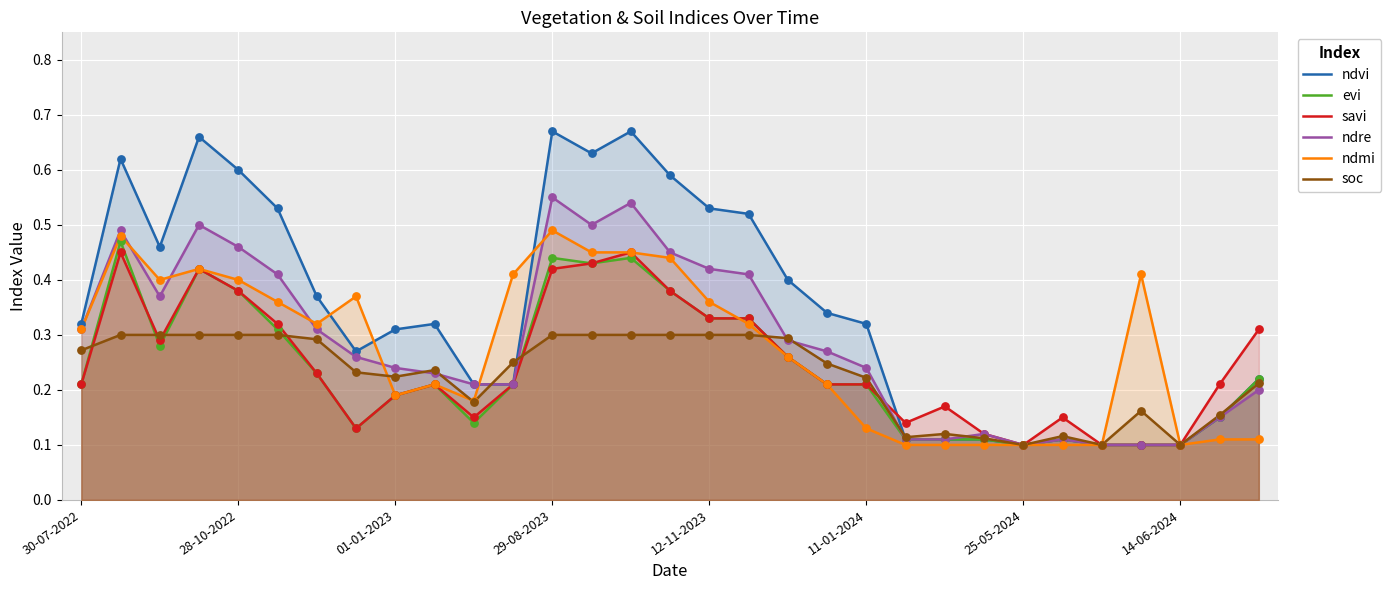

Which series has the widest spread of Y values?

ndvi